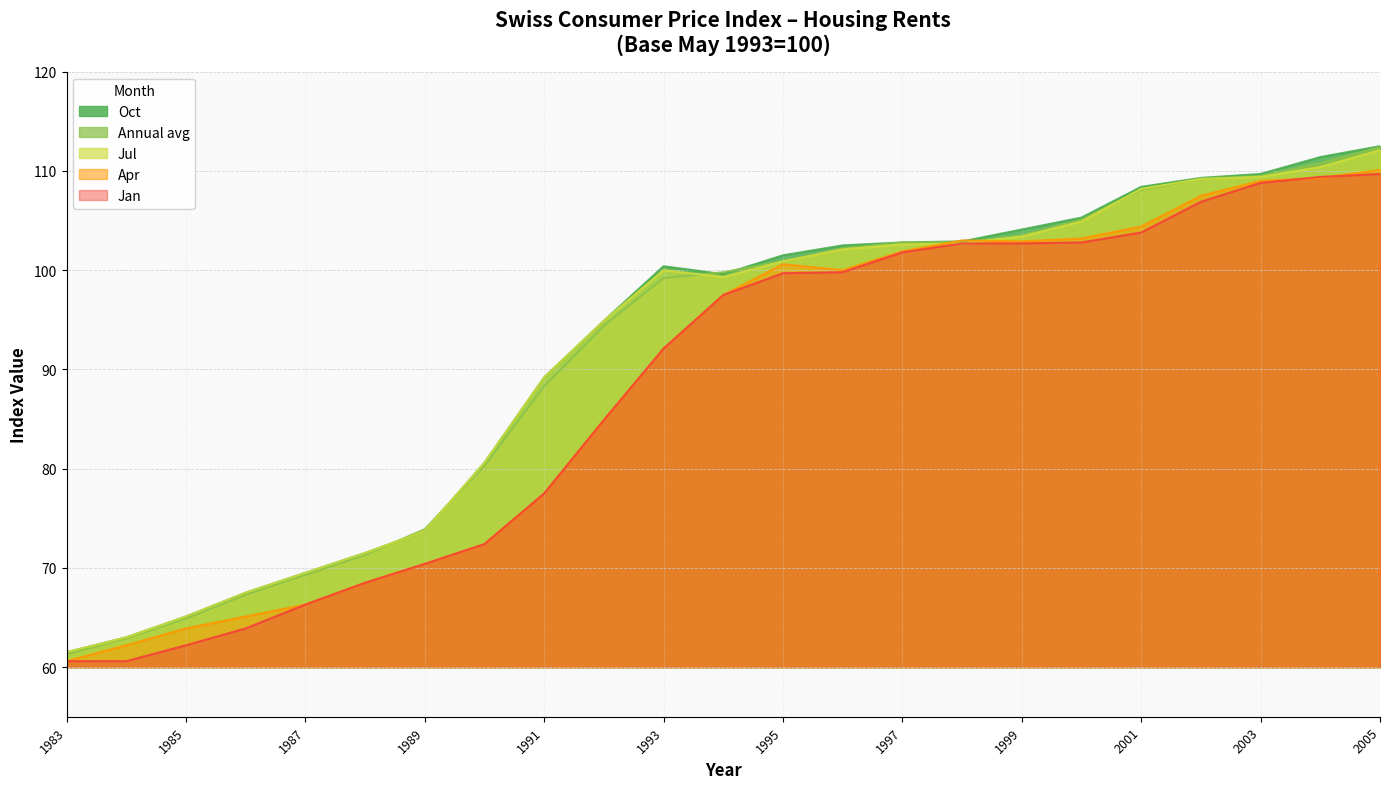

How many data points does each series have?

23